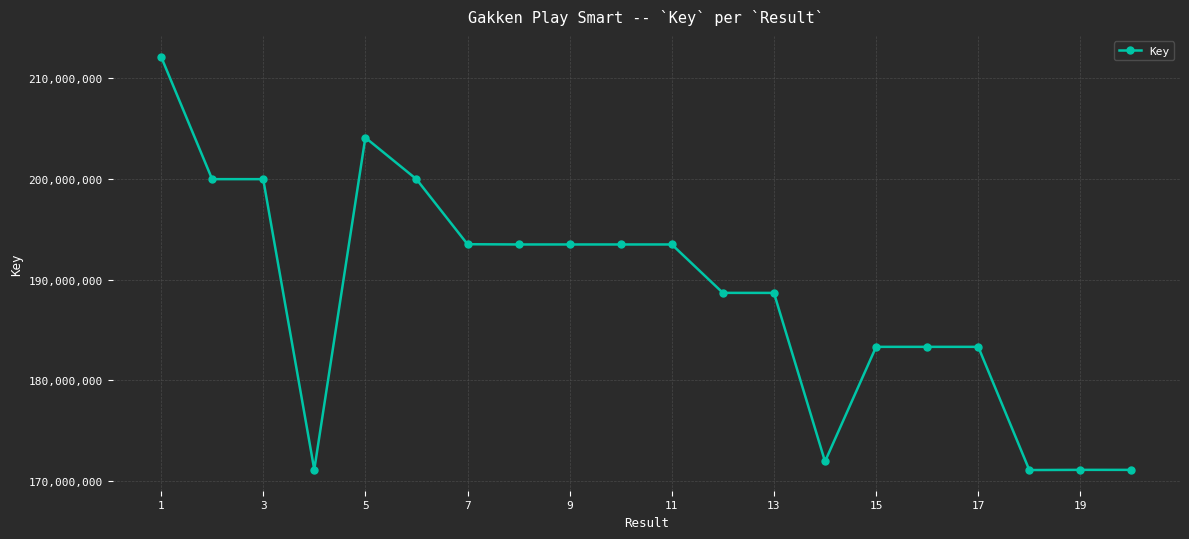

What is the average value?

188361796